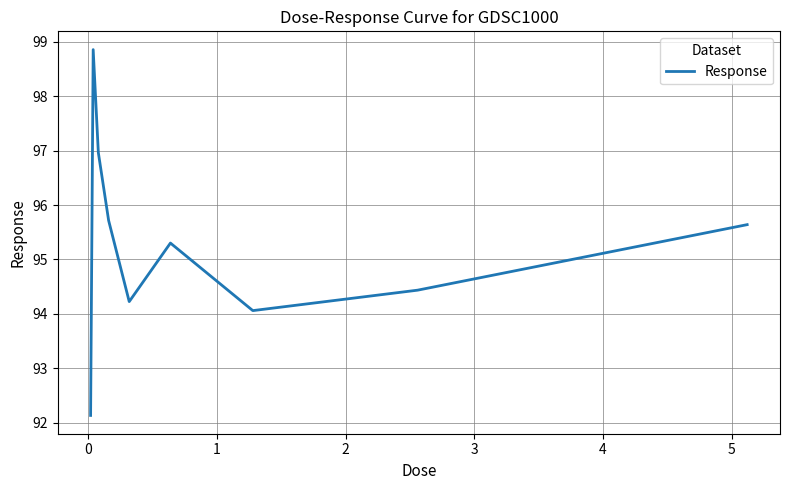

Does the chart display data point markers on the line(s)?

No